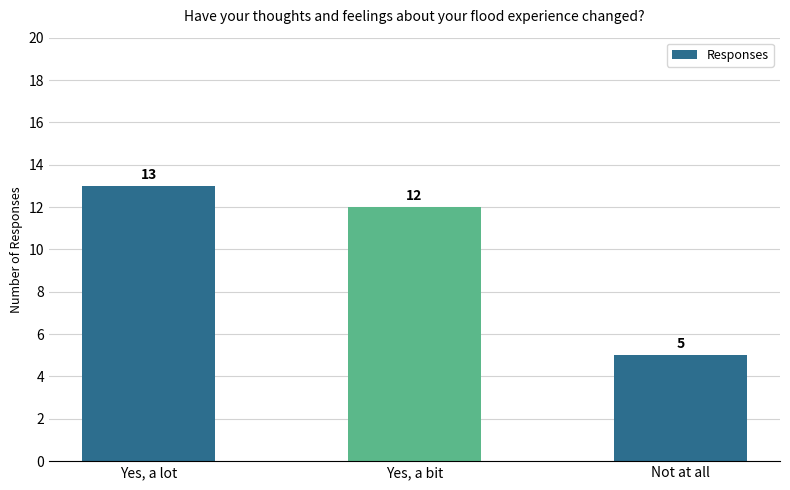

The value at Yes, a bit is 12. True or false?

True